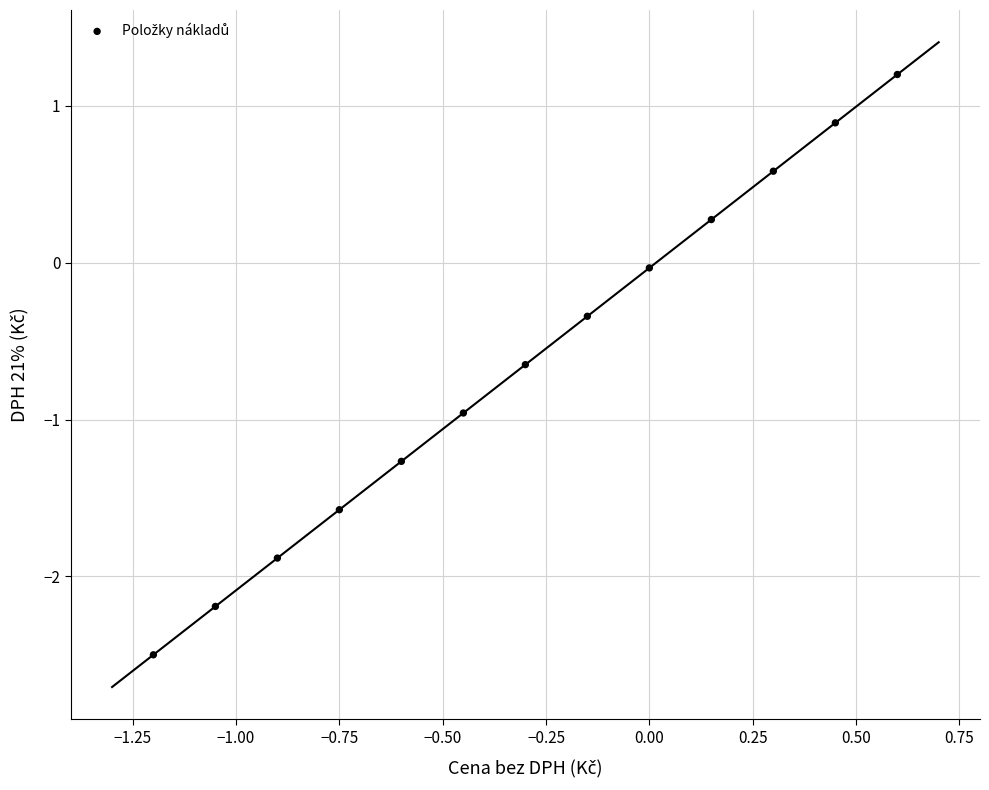

What is the range of X values (max minus min)?

1.8